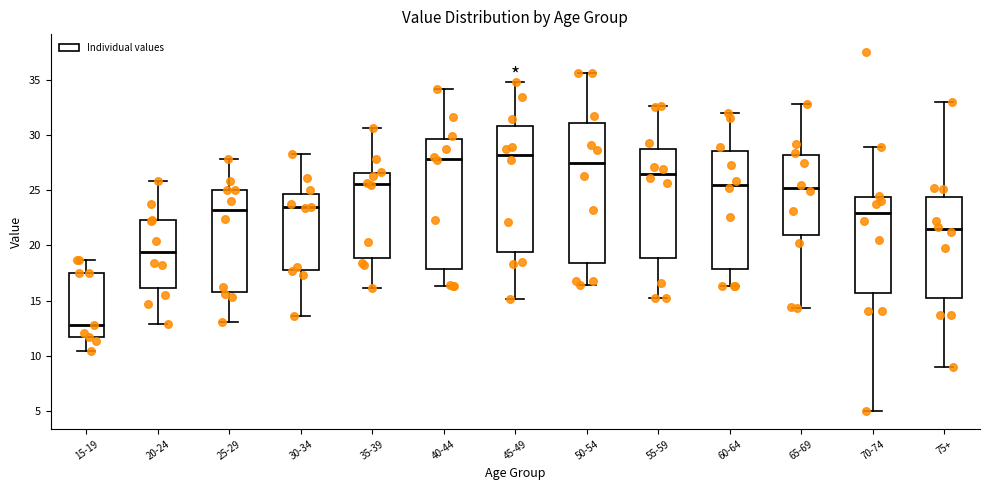

Where is the upper edge of the box for 40-44 on the y-axis? The values are not printed on the chart, so give them approximately, as read against the axis.

29.5